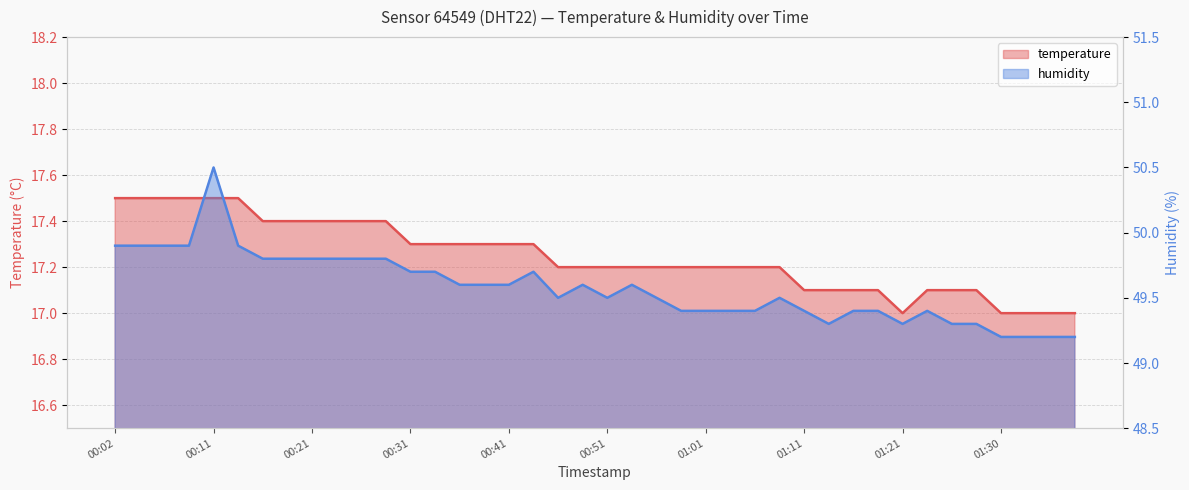

True or false: temperature and humidity cross at least once.

False